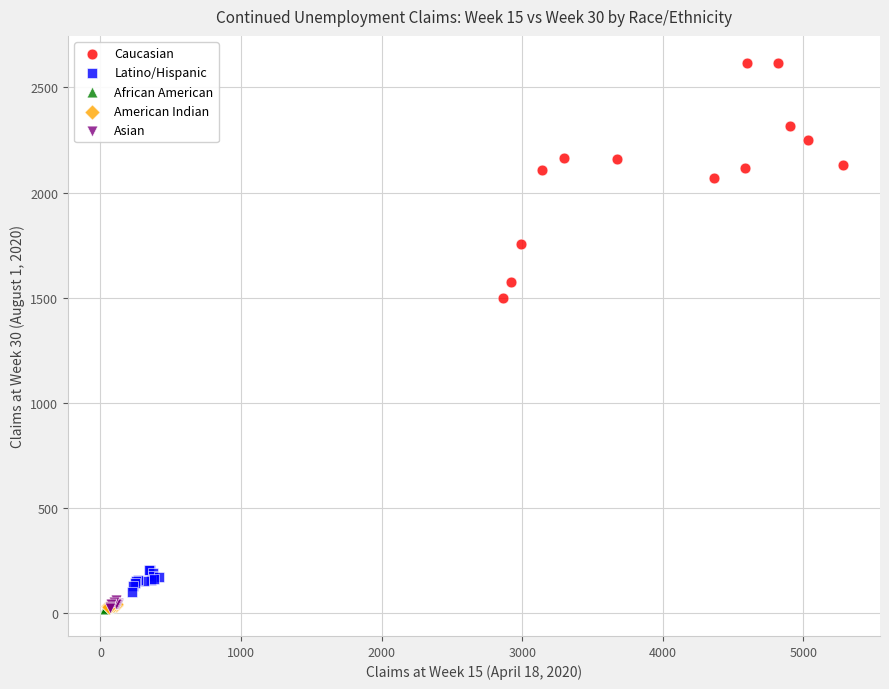

Which series reaches the maximum Y coordinate?

Caucasian